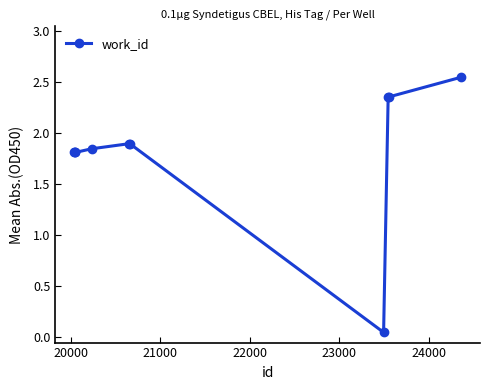

What is the value of the 6th point from the left?

1.9